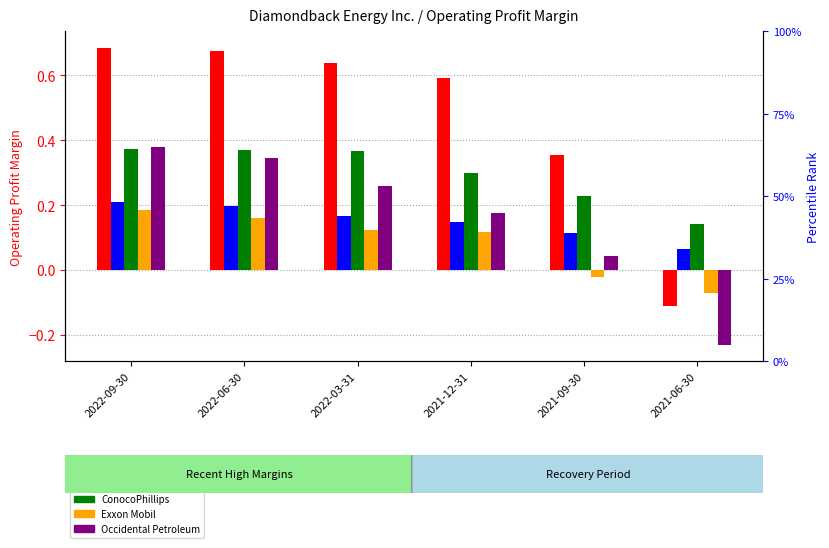

At 2021-09-30, list the series in order from smallest to largest.

Exxon Mobil, Occidental Petroleum, Chevron Corp., ConocoPhillips, Diamondback Energy